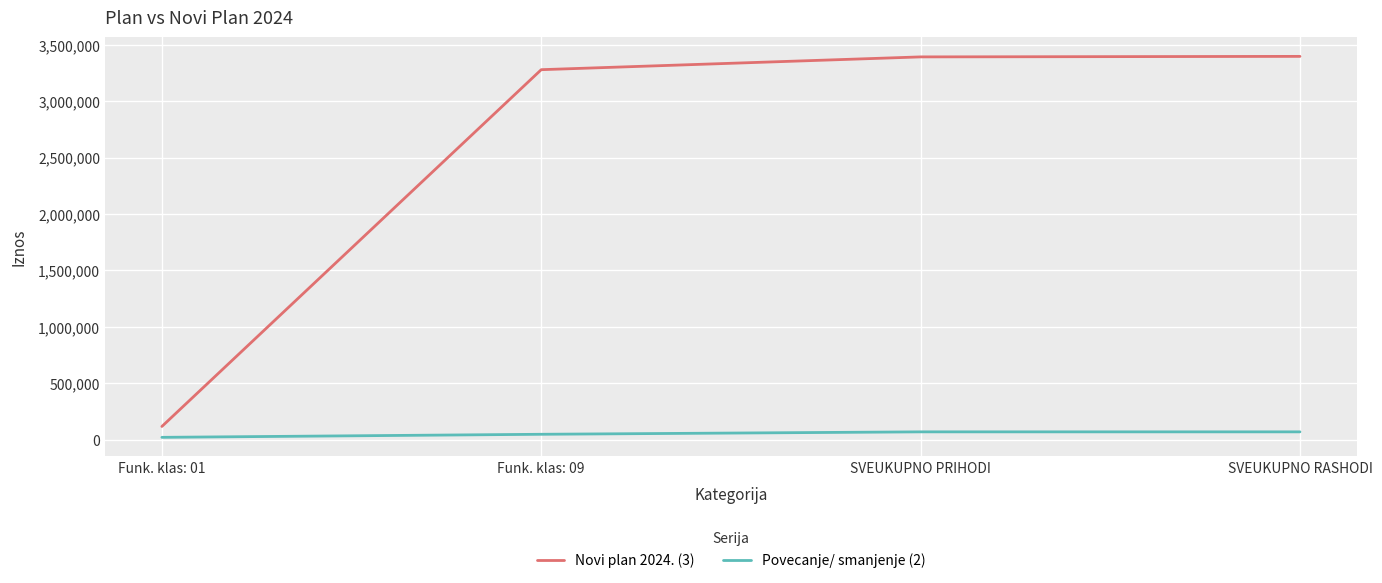

True or false: Novi plan 2024. (3) has more than 1 interior local peaks.

False